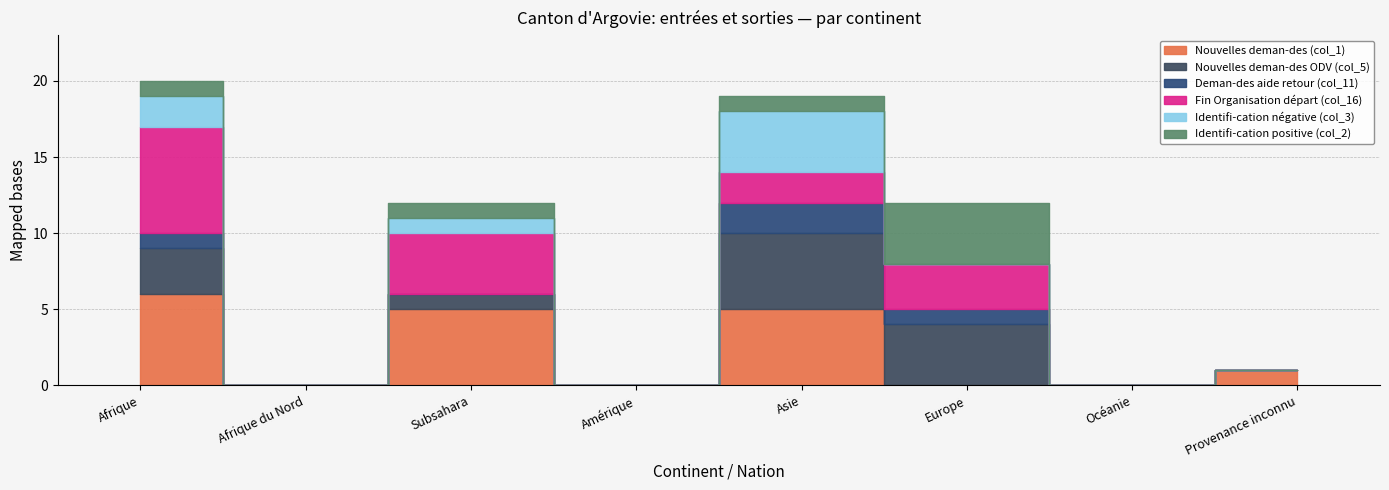

What is the value of the Fin Organisation départ (col_16) point at the 6th from the left?

3